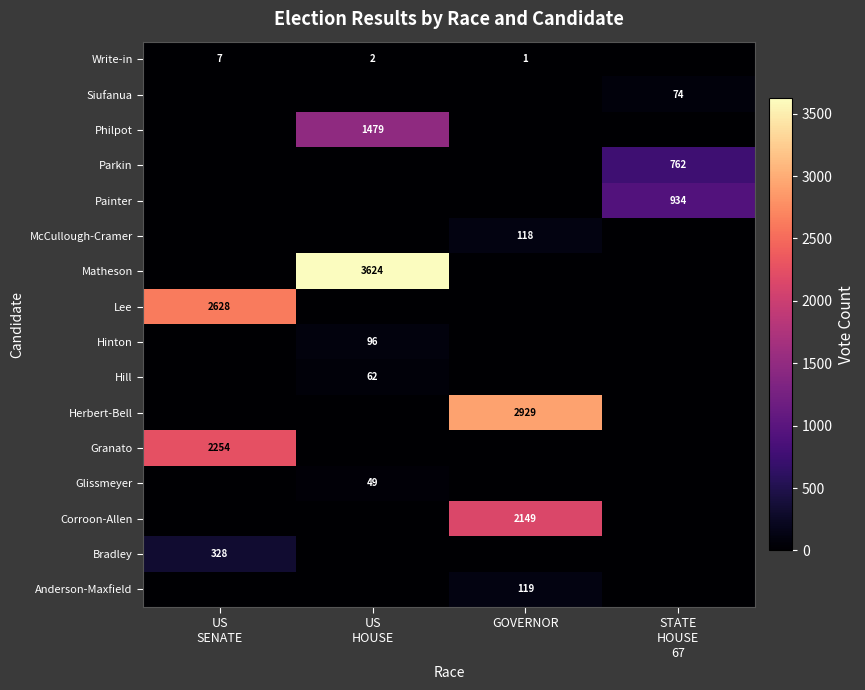

How many values in Siufanua are above zero?

1